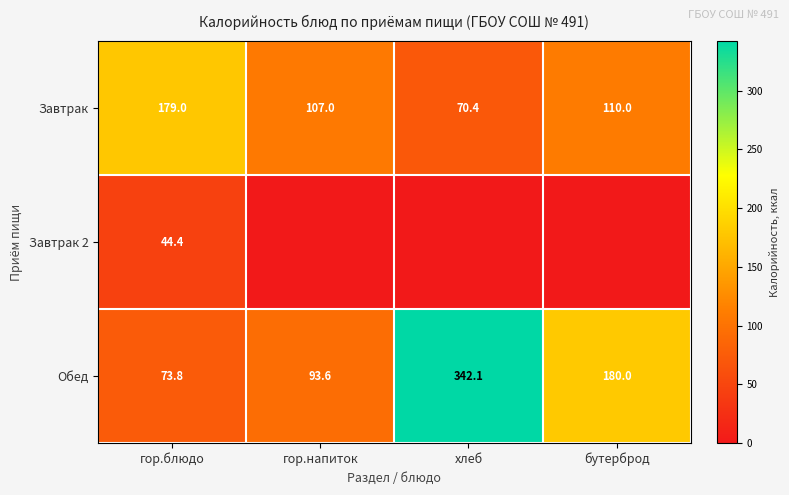

The value of Завтрак at хлеб is 70.4. True or false?

True